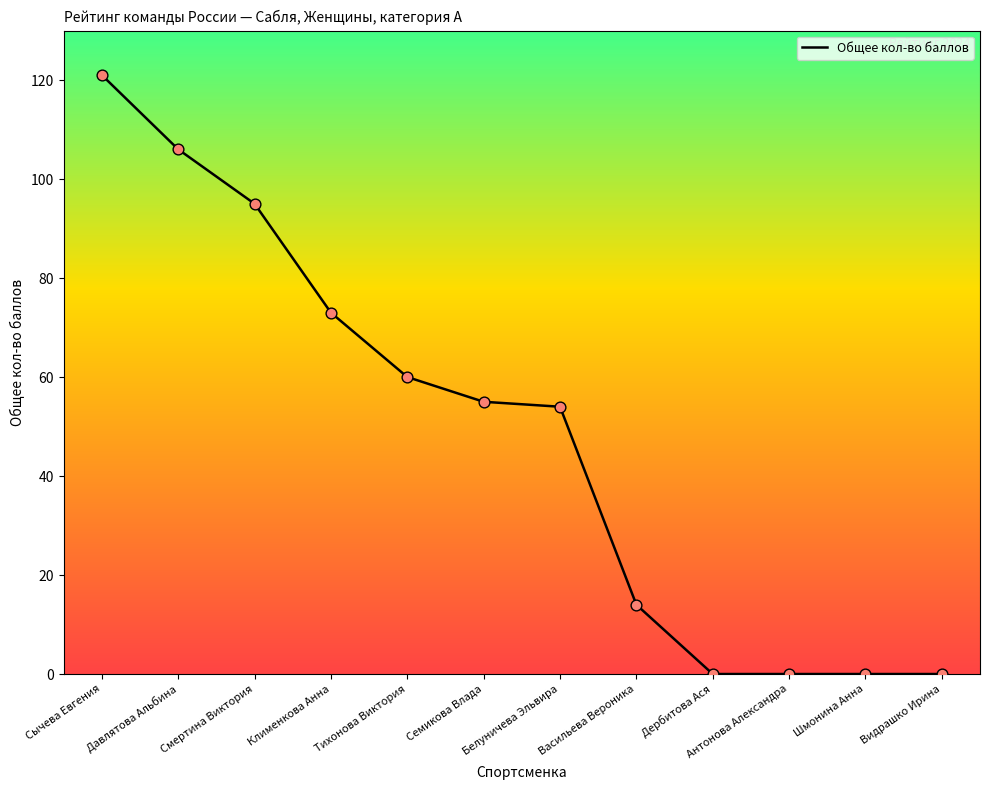

Between Сычева Евгения and Антонова Александра, which is larger?

Сычева Евгения